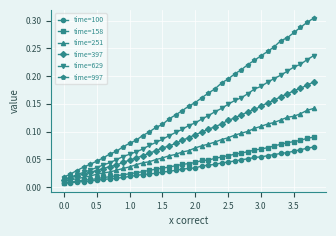

True or false: time=997 and time=100 cross at least once.

False